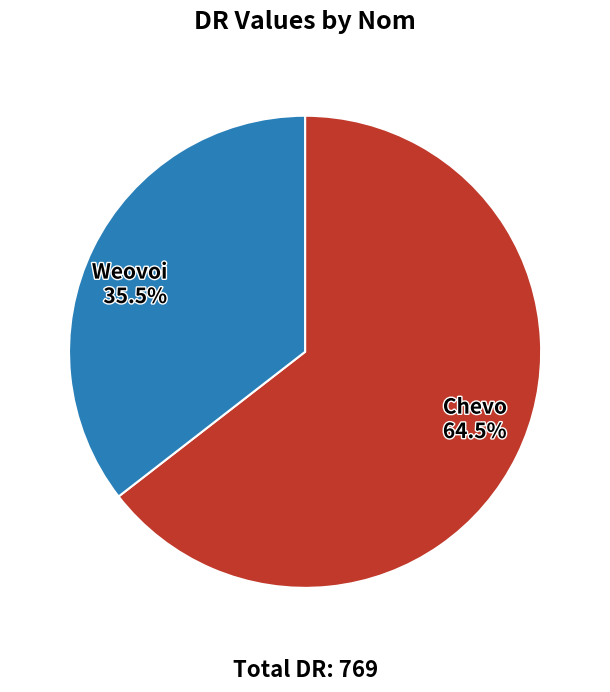

Which has a higher value, Weovoi 35.5% or Chevo 64.5%?

Chevo 64.5%